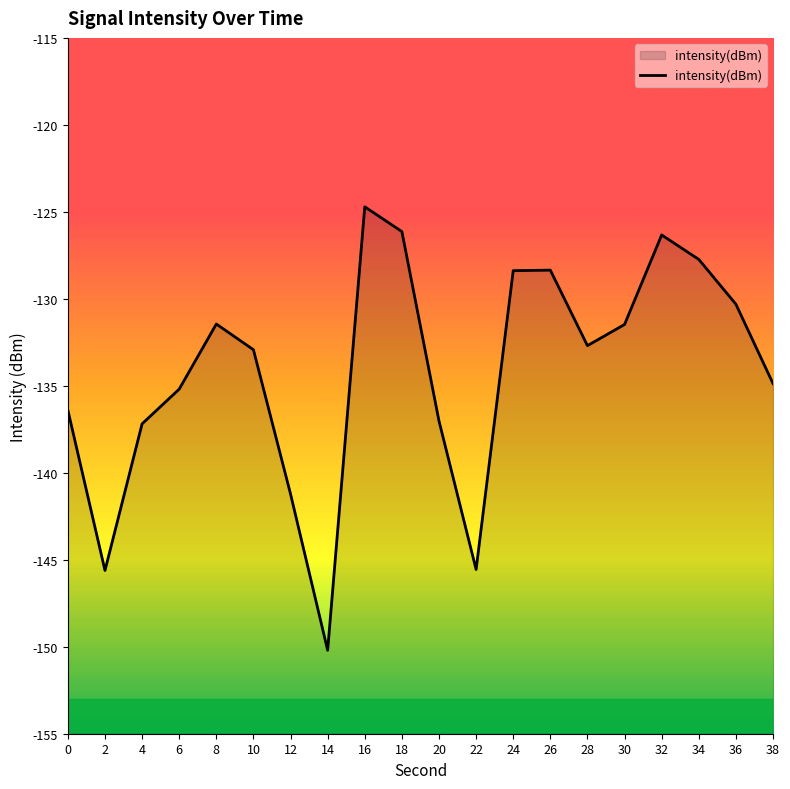

List the labels in order of value, smallest first.

14, 2, 22, 12, 4, 20, 0, 6, 38, 10, 28, 30, 8, 36, 24, 26, 34, 32, 18, 16